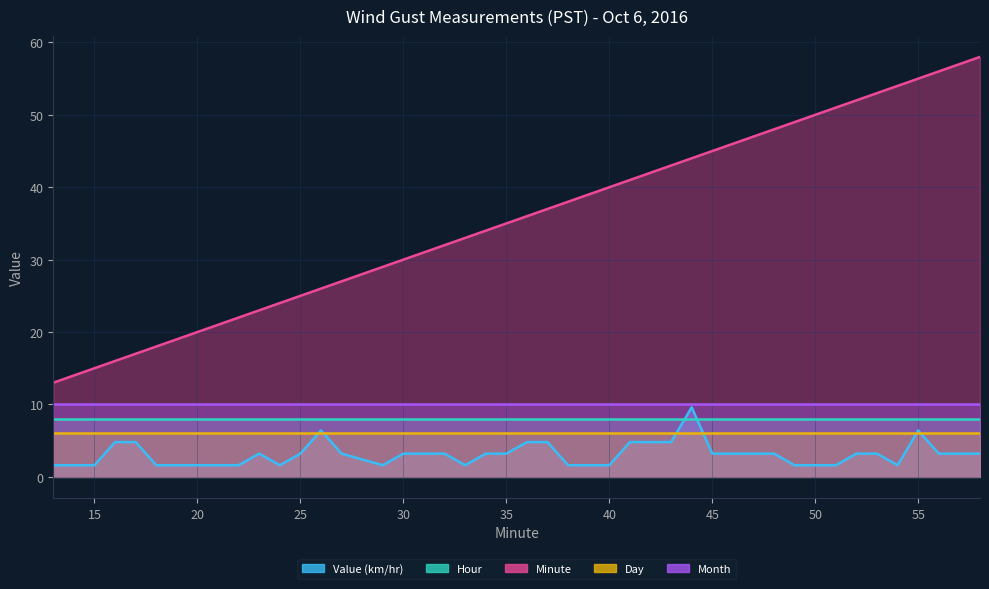

Reading left to right, what are all the values shown in this chart?

Value (km/hr): 13=1.6	15=1.6	16=4.8	17=4.8	18=1.6	19=1.6	20=1.6	22=1.6	23=3.2	24=1.6	25=3.2	26=6.4	27=3.2	29=1.6	30=3.2	31=3.2	32=3.2	33=1.6	34=3.2	35=3.2	36=4.8	37=4.8	38=1.6	40=1.6	41=4.8	42=4.8	43=4.8	44=9.6	45=3.2	48=3.2	49=1.6	50=1.6	51=1.6	52=3.2	53=3.2	54=1.6	55=6.4	56=3.2	57=3.2	58=3.2
Hour: 13=8.0	15=8.0	16=8.0	17=8.0	18=8.0	19=8.0	20=8.0	22=8.0	23=8.0	24=8.0	25=8.0	26=8.0	27=8.0	29=8.0	30=8.0	31=8.0	32=8.0	33=8.0	34=8.0	35=8.0	36=8.0	37=8.0	38=8.0	40=8.0	41=8.0	42=8.0	43=8.0	44=8.0	45=8.0	48=8.0	49=8.0	50=8.0	51=8.0	52=8.0	53=8.0	54=8.0	55=8.0	56=8.0	57=8.0	58=8.0
Minute: 13=13.0	15=15.0	16=16.0	17=17.0	18=18.0	19=19.0	20=20.0	22=22.0	23=23.0	24=24.0	25=25.0	26=26.0	27=27.0	29=29.0	30=30.0	31=31.0	32=32.0	33=33.0	34=34.0	35=35.0	36=36.0	37=37.0	38=38.0	40=40.0	41=41.0	42=42.0	43=43.0	44=44.0	45=45.0	48=48.0	49=49.0	50=50.0	51=51.0	52=52.0	53=53.0	54=54.0	55=55.0	56=56.0	57=57.0	58=58.0
Day: 13=6.0	15=6.0	16=6.0	17=6.0	18=6.0	19=6.0	20=6.0	22=6.0	23=6.0	24=6.0	25=6.0	26=6.0	27=6.0	29=6.0	30=6.0	31=6.0	32=6.0	33=6.0	34=6.0	35=6.0	36=6.0	37=6.0	38=6.0	40=6.0	41=6.0	42=6.0	43=6.0	44=6.0	45=6.0	48=6.0	49=6.0	50=6.0	51=6.0	52=6.0	53=6.0	54=6.0	55=6.0	56=6.0	57=6.0	58=6.0
Month: 13=10.0	15=10.0	16=10.0	17=10.0	18=10.0	19=10.0	20=10.0	22=10.0	23=10.0	24=10.0	25=10.0	26=10.0	27=10.0	29=10.0	30=10.0	31=10.0	32=10.0	33=10.0	34=10.0	35=10.0	36=10.0	37=10.0	38=10.0	40=10.0	41=10.0	42=10.0	43=10.0	44=10.0	45=10.0	48=10.0	49=10.0	50=10.0	51=10.0	52=10.0	53=10.0	54=10.0	55=10.0	56=10.0	57=10.0	58=10.0